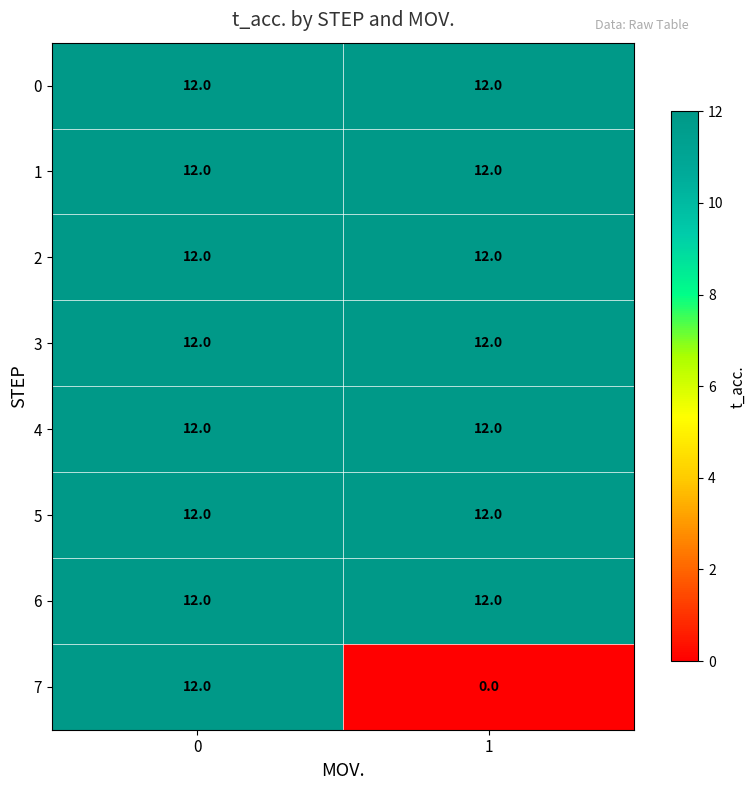

Read the 2 value at 1.

12